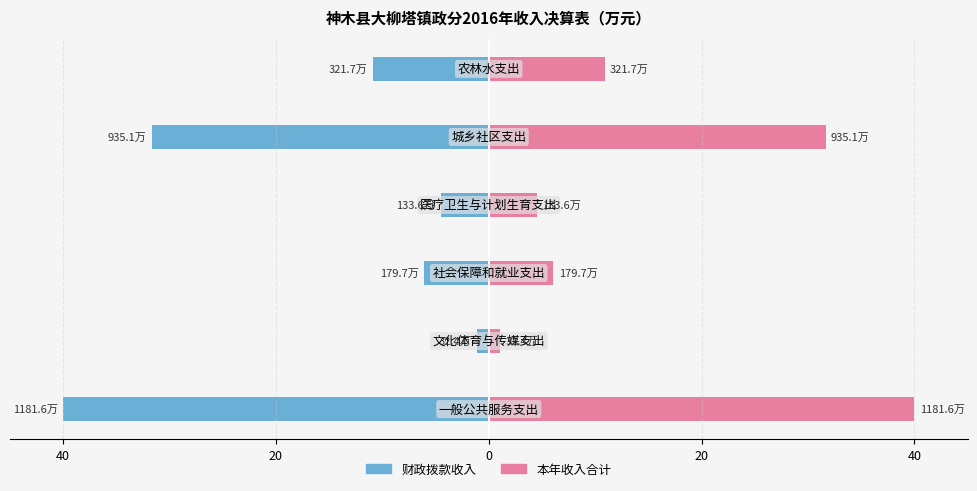

What are all the series names shown in the legend?

财政拨款收入, 本年收入合计